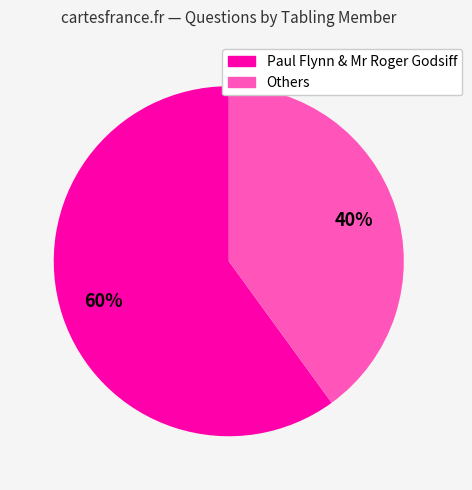

To the nearest percent, what is the difference between the largest and smallest slice percentages?

20%